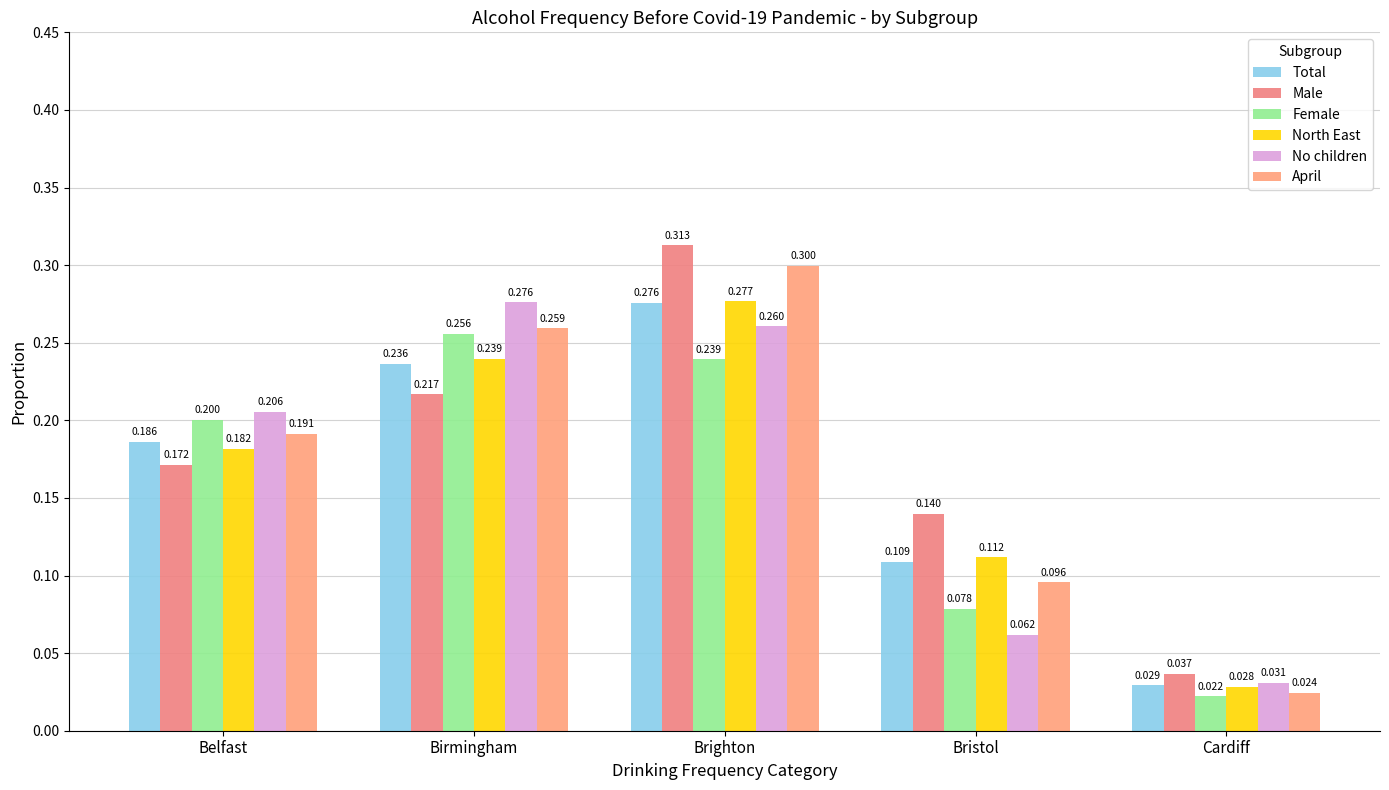

At Brighton, list the series in order from smallest to largest.

Female, No children, Total, North East, April, Male